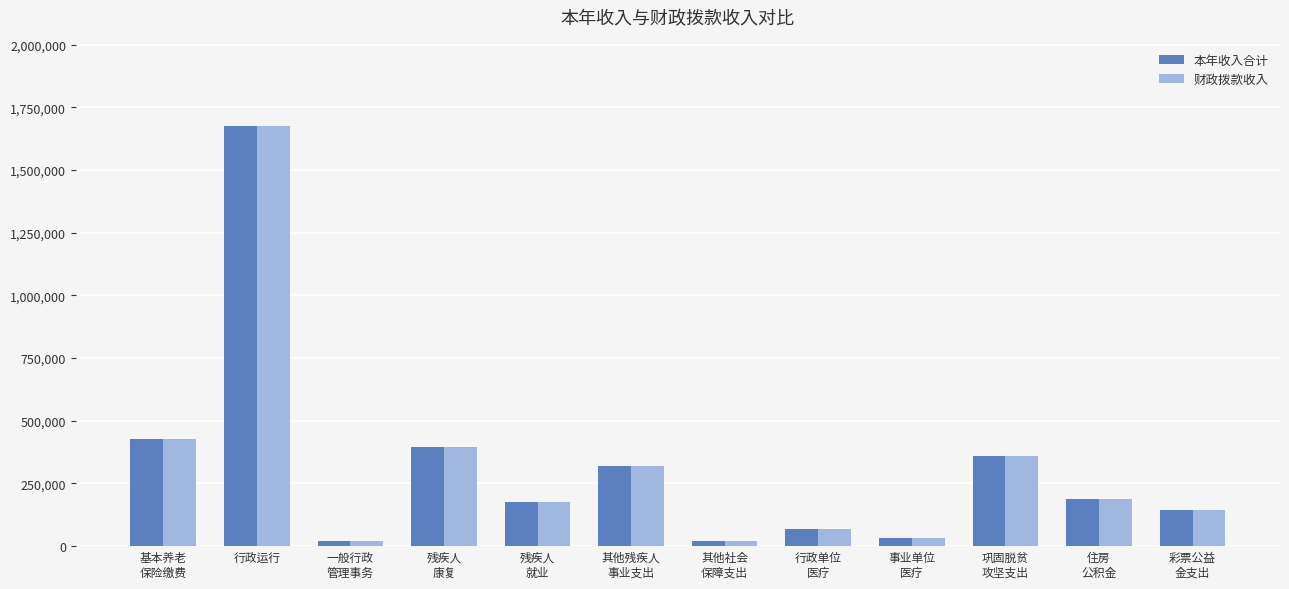

What is the greatest value displayed?

1674124.8